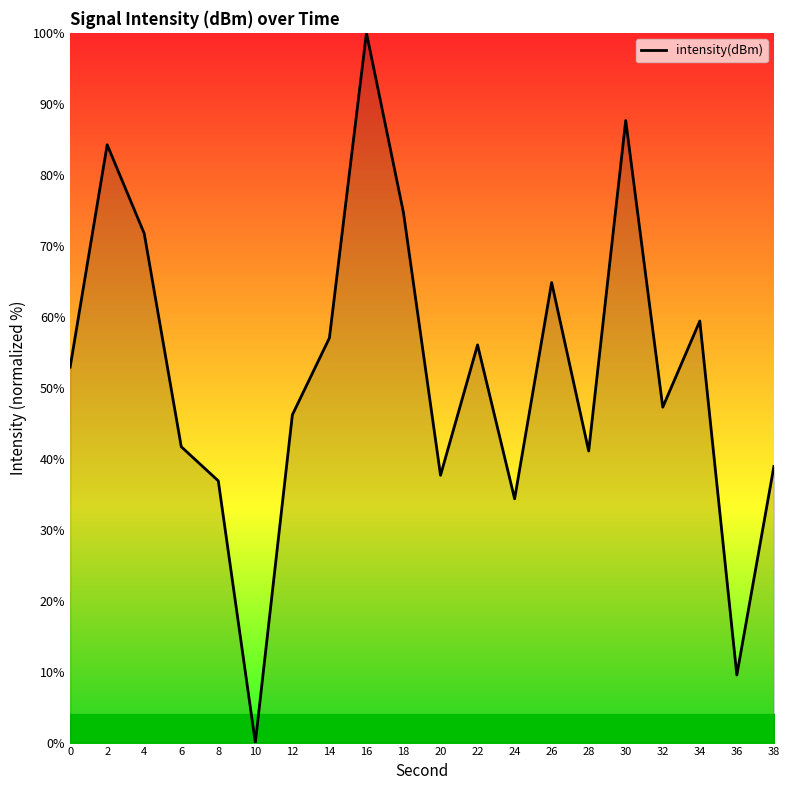

Reading left to right, extract all data points from this chart.

0=52.9	2=84.2	4=71.7	6=41.7	8=36.9	10=0.0	12=46.2	14=57.0	16=100.0	18=74.7	20=37.7	22=56.0	24=34.3	26=64.8	28=41.1	30=87.6	32=47.3	34=59.4	36=9.5	38=38.9